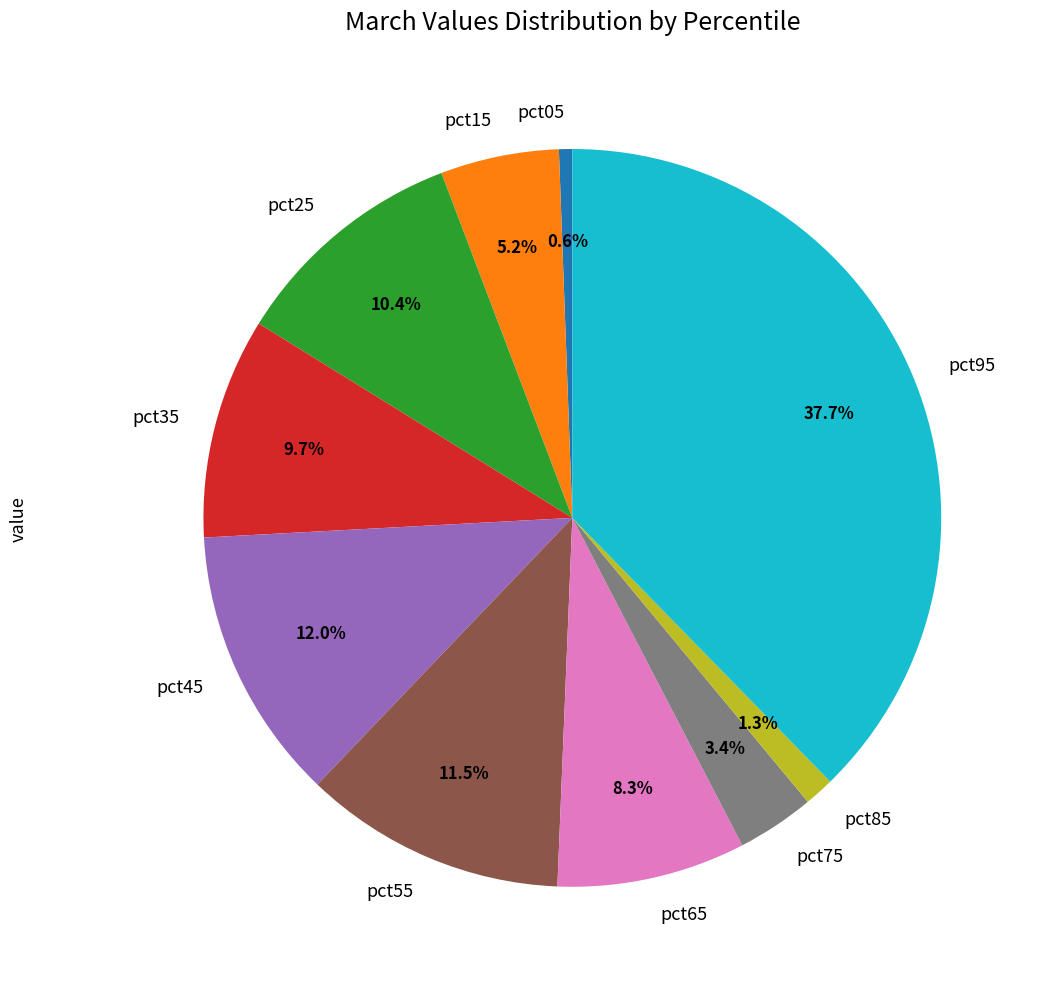

Is it true that pct75 is 3% of the pie?

True